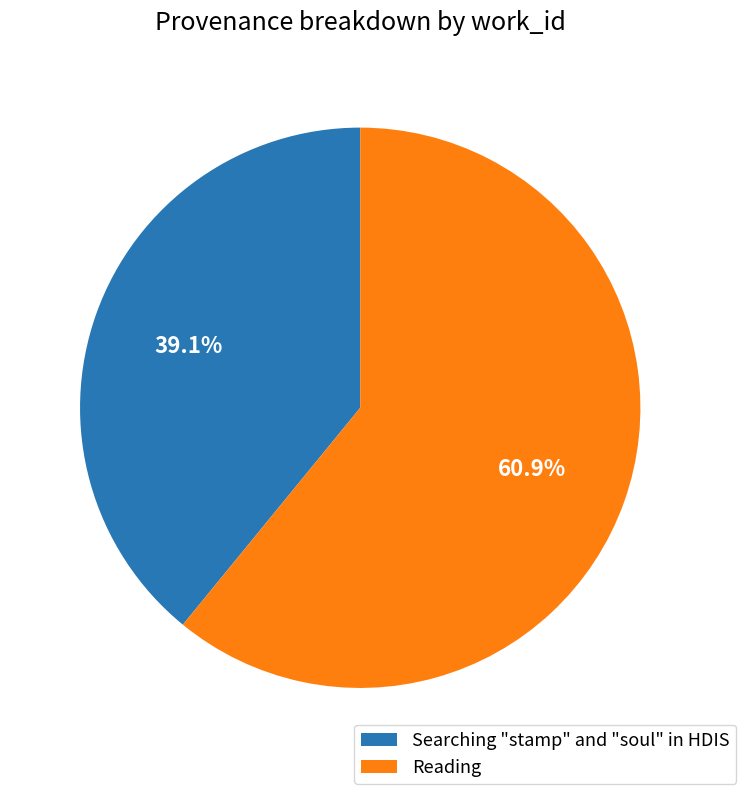

To the nearest percent, what is the average slice percentage?

50%